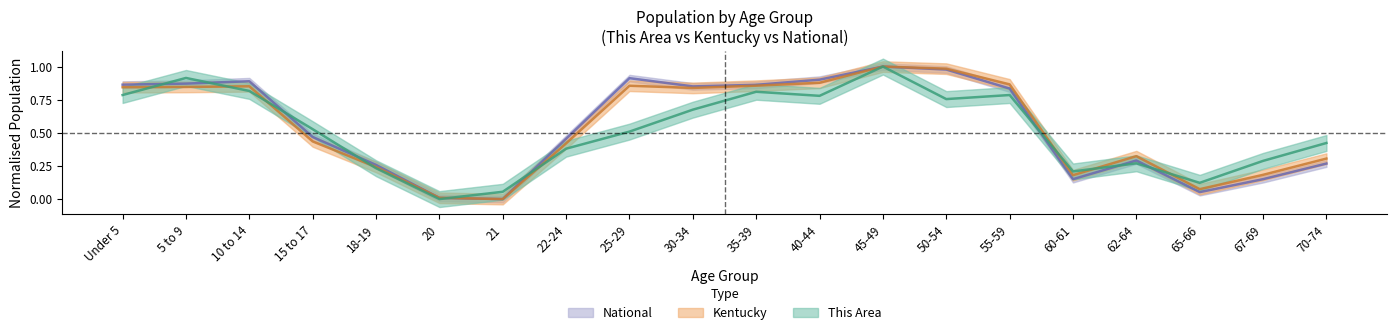

What are all the series names shown in the legend?

This Area, Kentucky, National